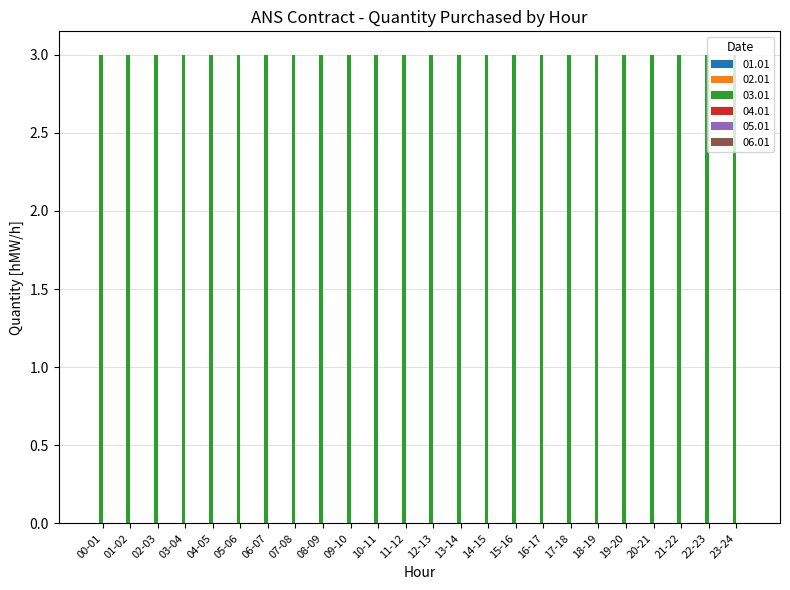

Is it true that 03.01 equals 2 at 07-08?

False